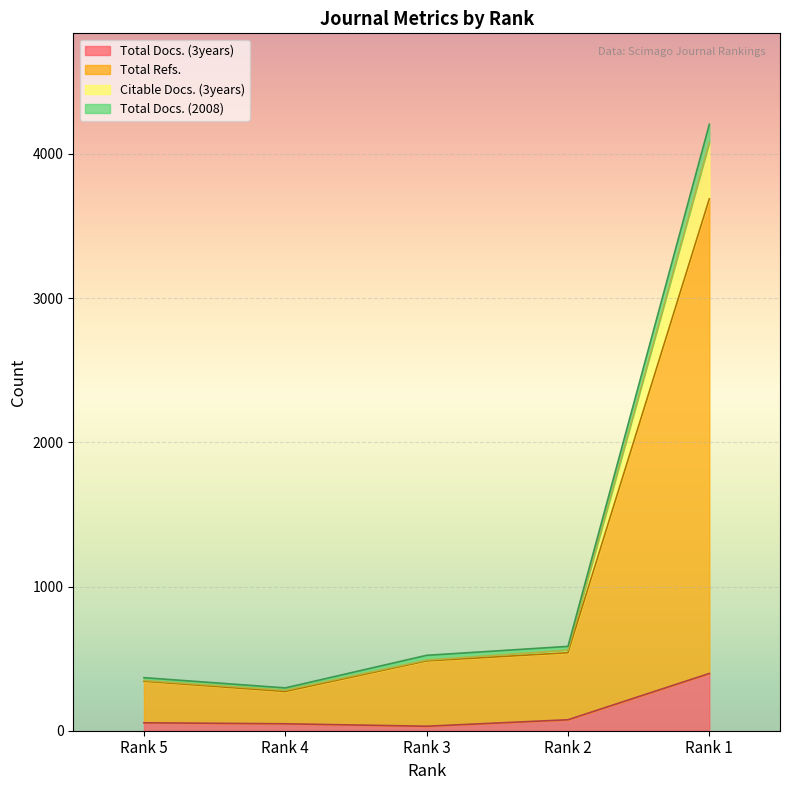

True or false: Total Refs. and Total Docs. (3years) cross at least once.

False